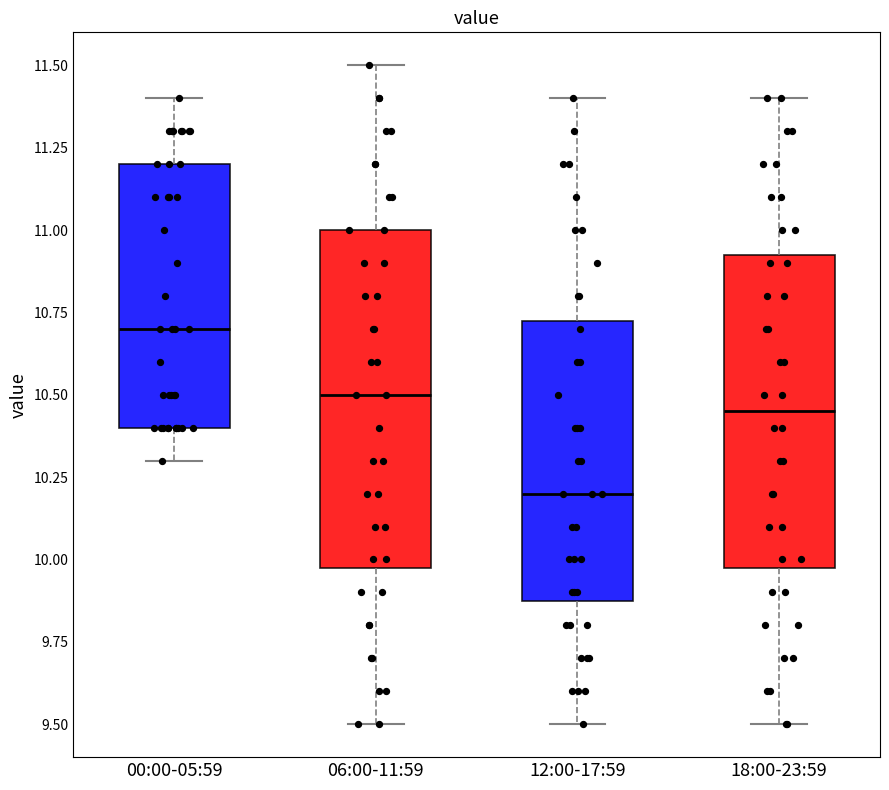

Which box has the highest median line?

00:00-05:59